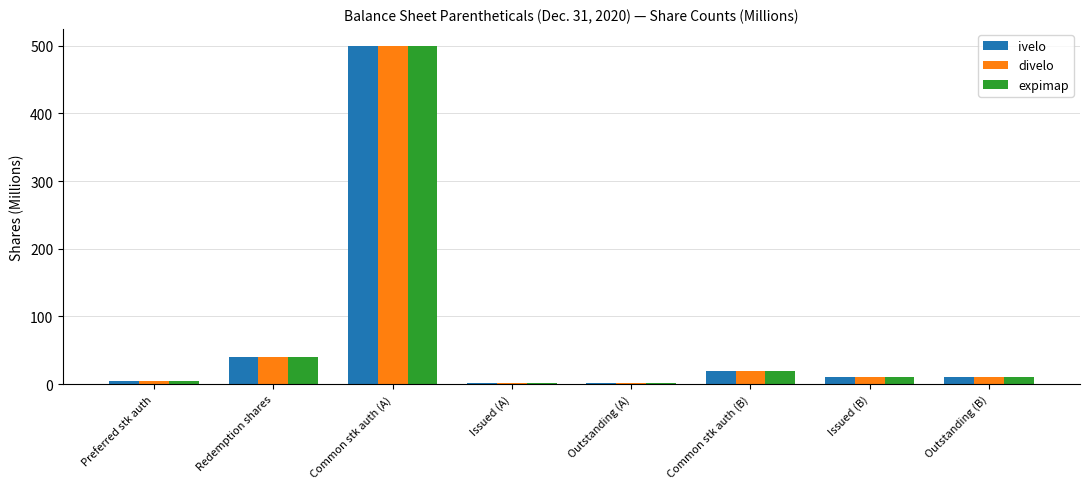

How many groups of bars are there?

8